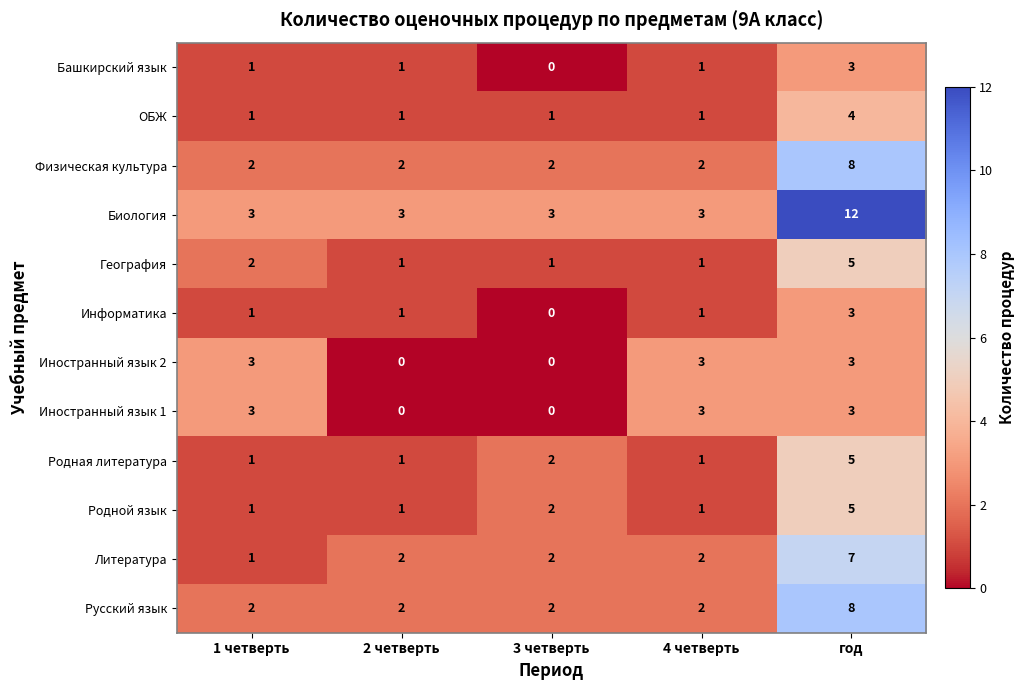

Which category has the highest value across all series?

год